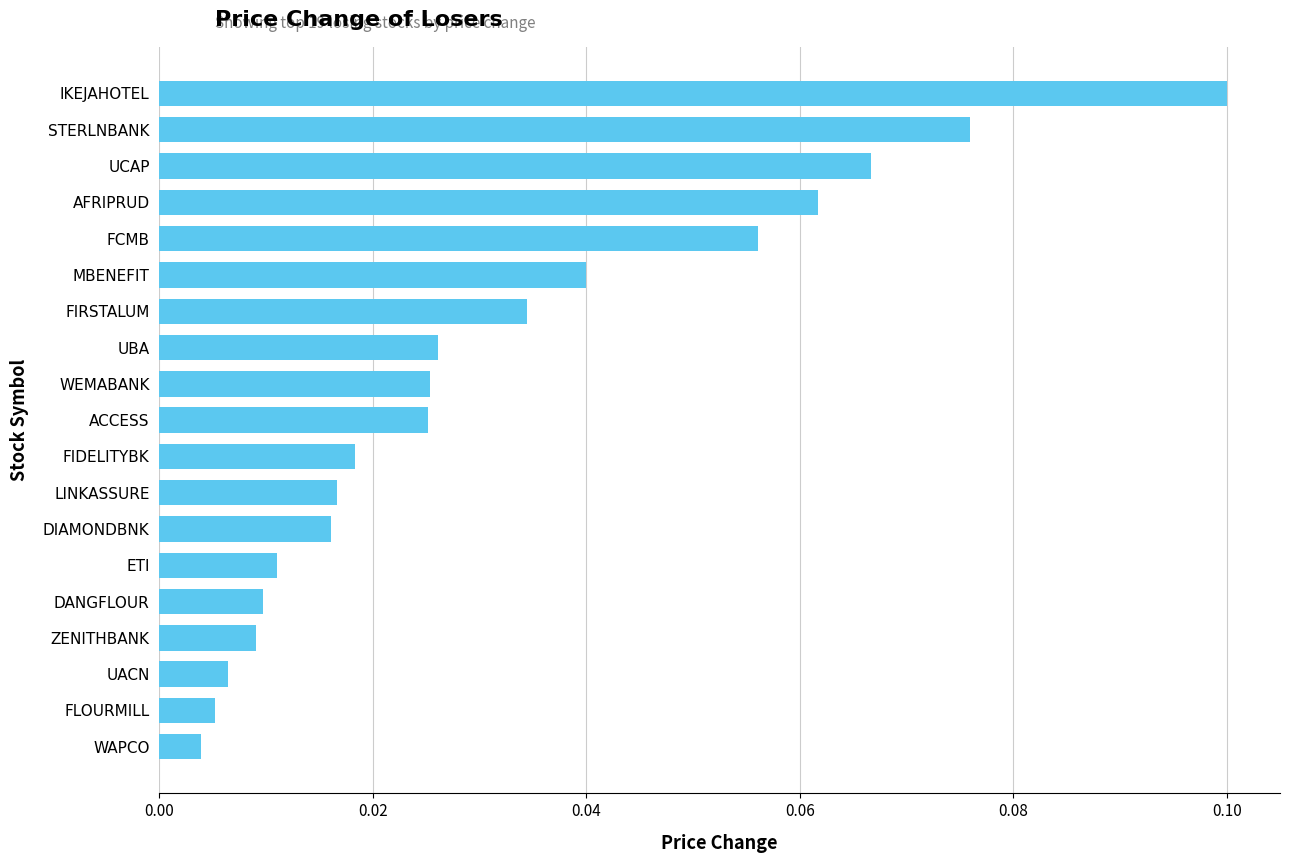

How many data points does each series have?

19